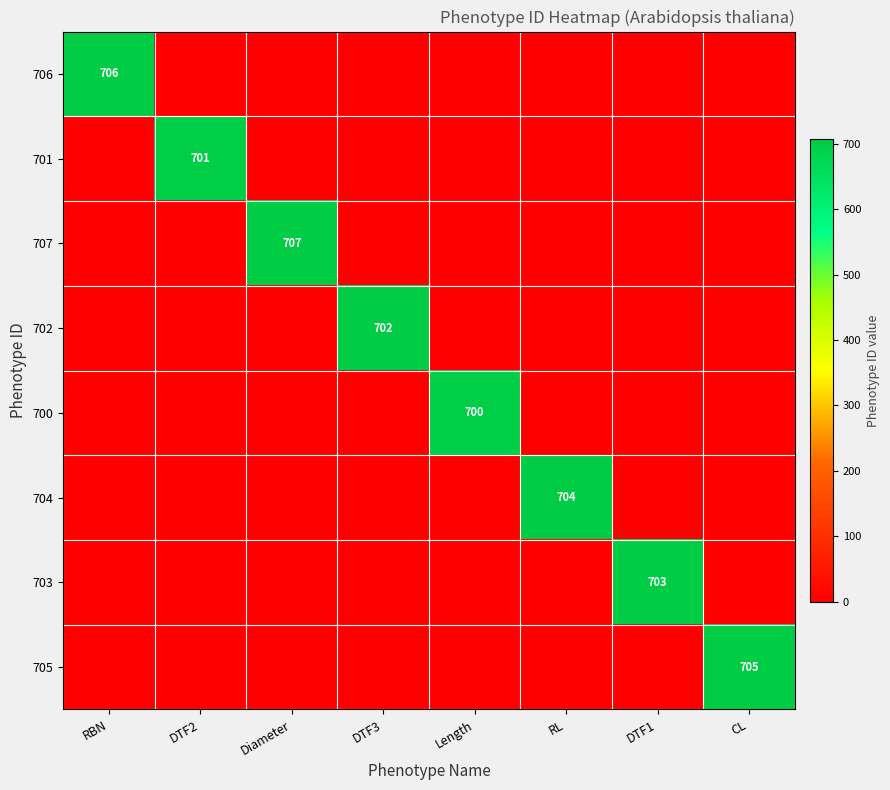

What is the total value across all series at RL?

704